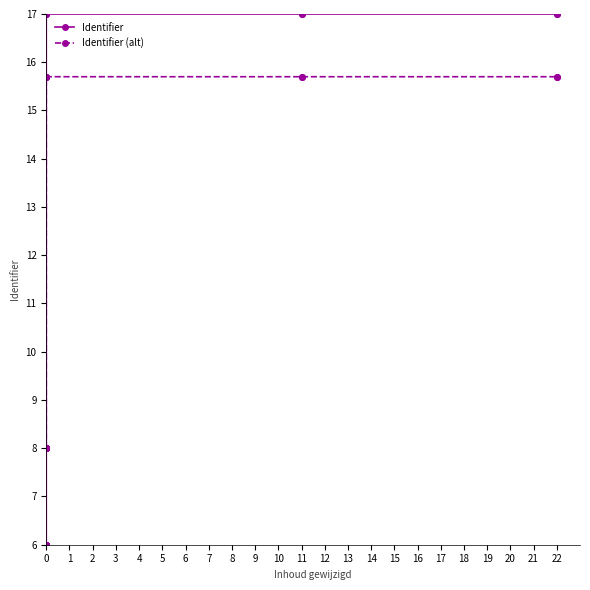

What are all the series names shown in the legend?

Identifier, Identifier (alt)